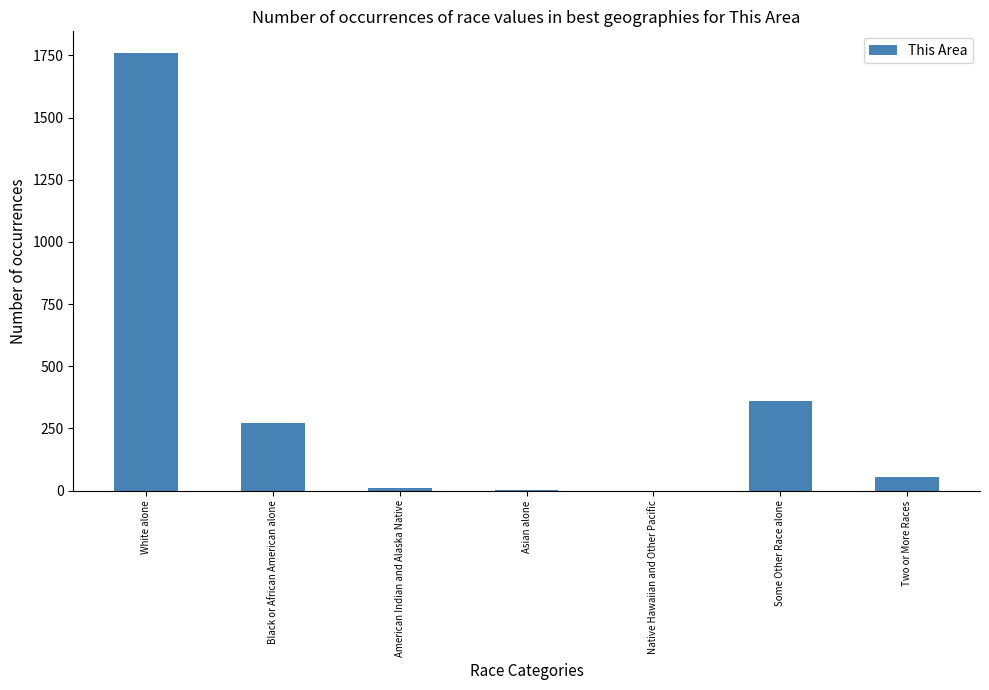

What is the sum of the values at American Indian and Alaska Native and Asian alone?

11